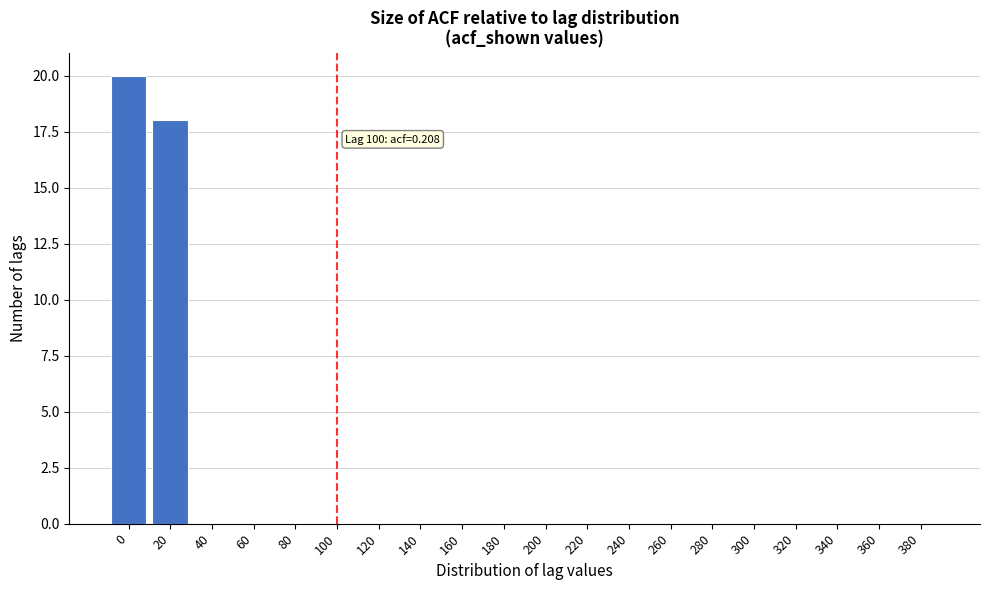

Reading left to right, what are all the values shown in this chart?

0=20	20=18	40=0	60=0	80=0	100=0	120=0	140=0	160=0	180=0	200=0	220=0	240=0	260=0	280=0	300=0	320=0	340=0	360=0	380=0